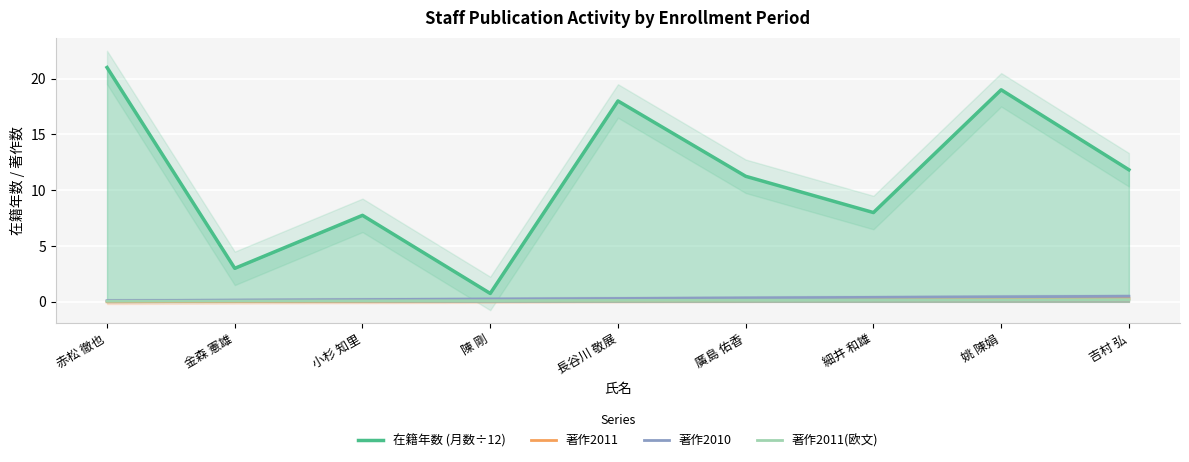

Reading left to right, list all the values displayed in this chart.

在籍年数 (月数÷12): 赤松 徹也=21.0	金森 憲雄=3.0	小杉 知里=7.8	陳 剛=0.8	長谷川 敬展=18.0	廣島 佑香=11.2	細井 和雄=8.0	姚 陳娟=19.0	吉村 弘=11.8
著作2011: 赤松 徹也=0.0	金森 憲雄=0.0	小杉 知里=0.1	陳 剛=0.1	長谷川 敬展=0.1	廣島 佑香=0.2	細井 和雄=0.2	姚 陳娟=0.3	吉村 弘=0.3
著作2010: 赤松 徹也=0.1	金森 憲雄=0.2	小杉 知里=0.2	陳 剛=0.2	長谷川 敬展=0.3	廣島 佑香=0.3	細井 和雄=0.4	姚 陳娟=0.5	吉村 弘=0.5
著作2011(欧文): 赤松 徹也=0.1	金森 憲雄=0.1	小杉 知里=0.1	陳 剛=0.1	長谷川 敬展=0.1	廣島 佑香=0.1	細井 和雄=0.2	姚 陳娟=0.2	吉村 弘=0.2